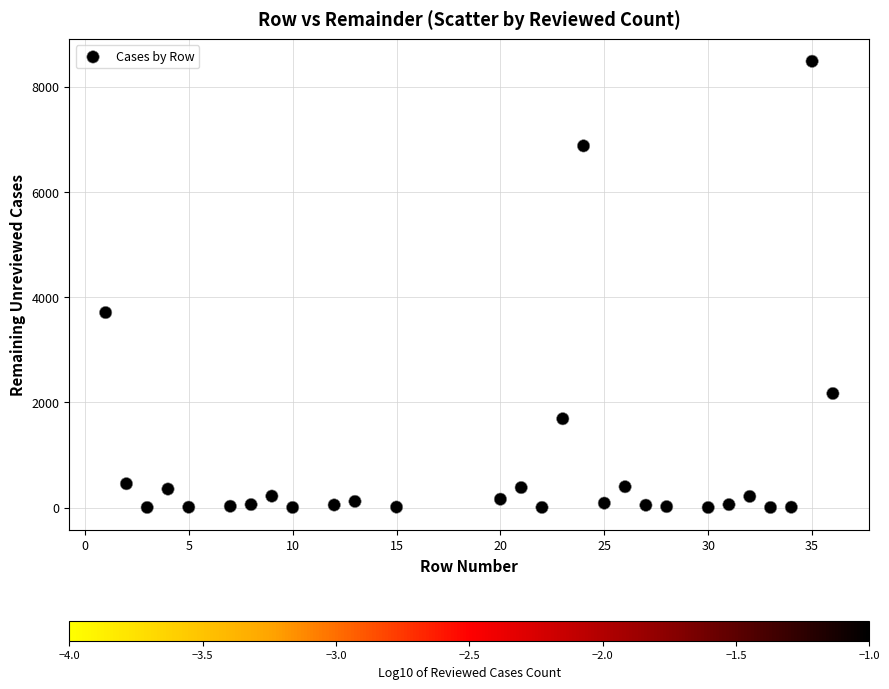

What is the range of Y values (max minus min)?

8481